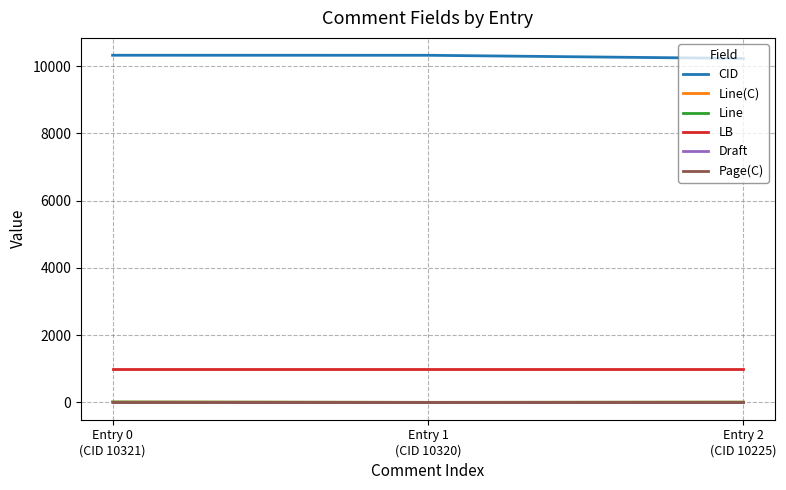

The Line(C) series shows 11 at Entry 0
(CID 10321). True or false?

True